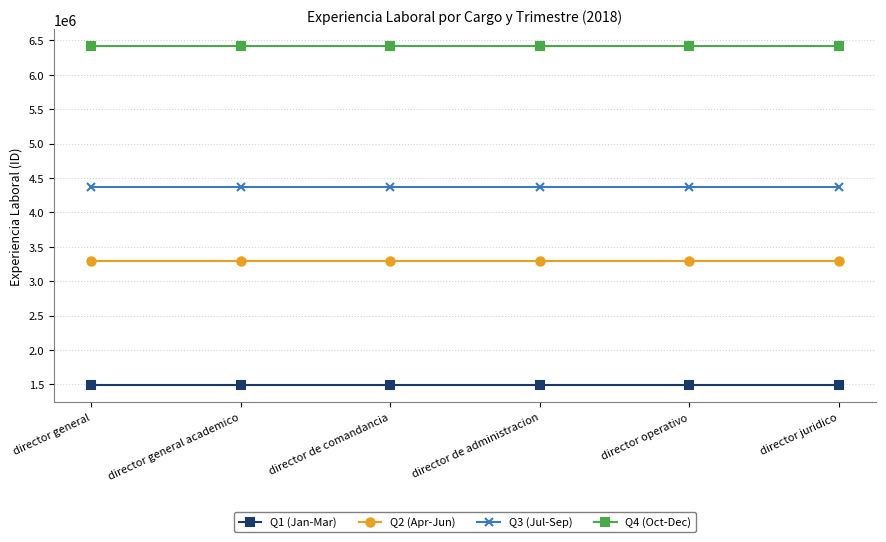

At how many categories does at least one series exceed 3186012?

6